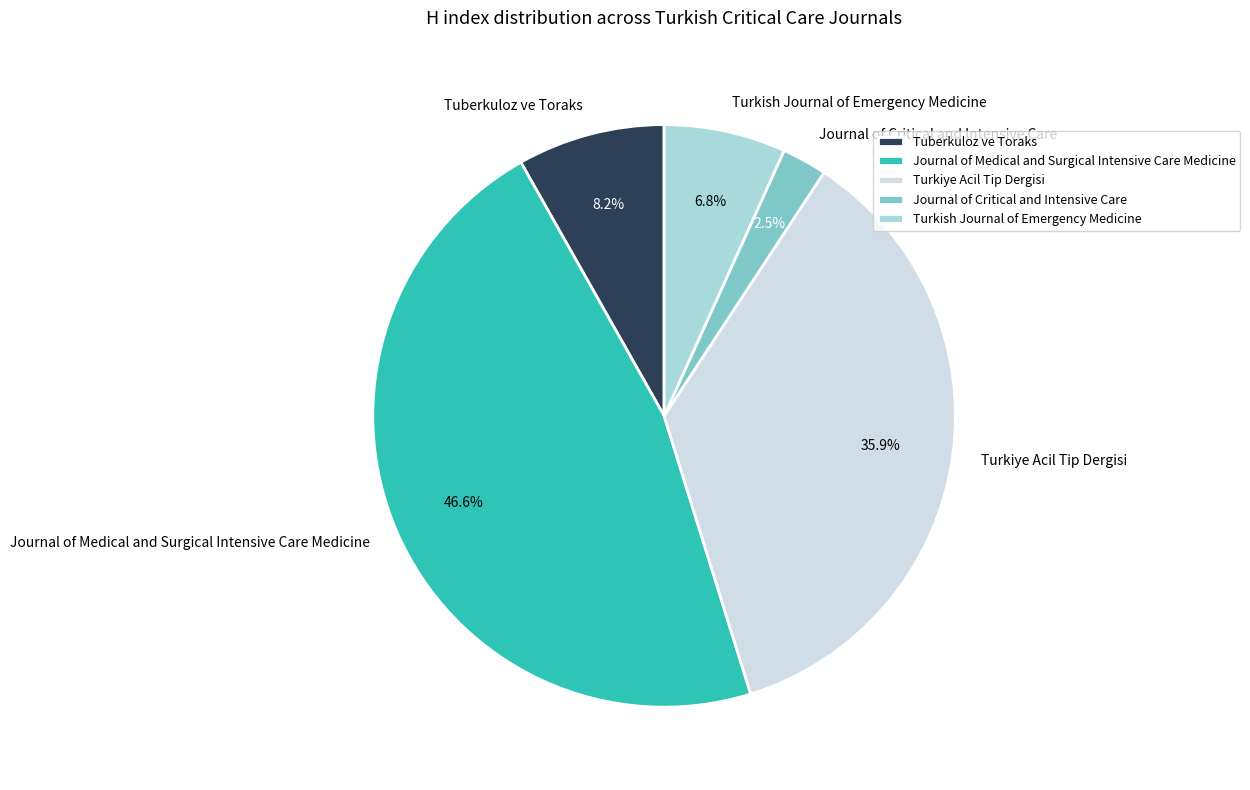

How many slices are in this pie chart?

5